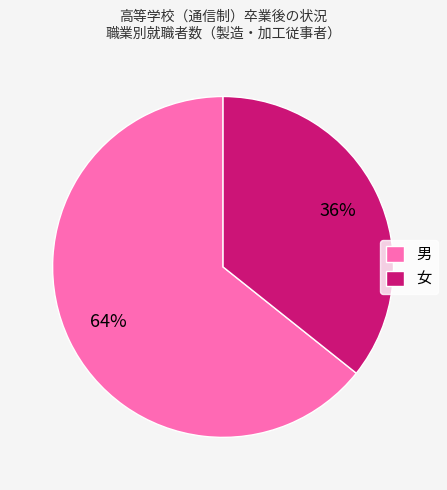

Which slice is the largest?

男